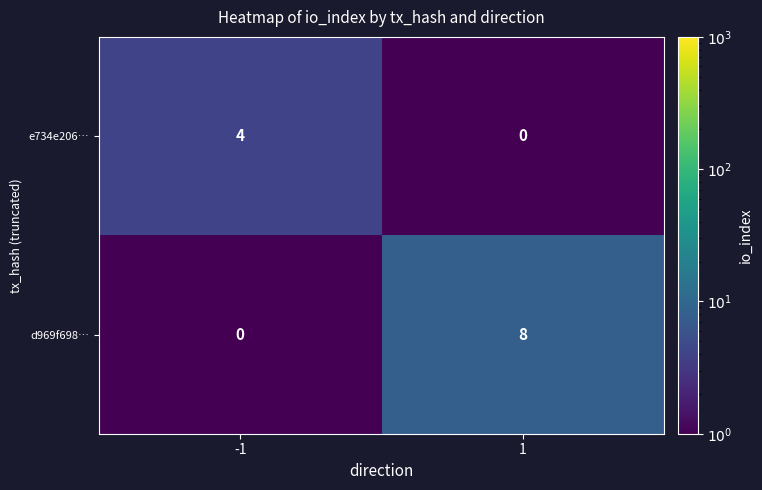

List the series in order of their overall mean, lowest first.

e734e206…, d969f698…